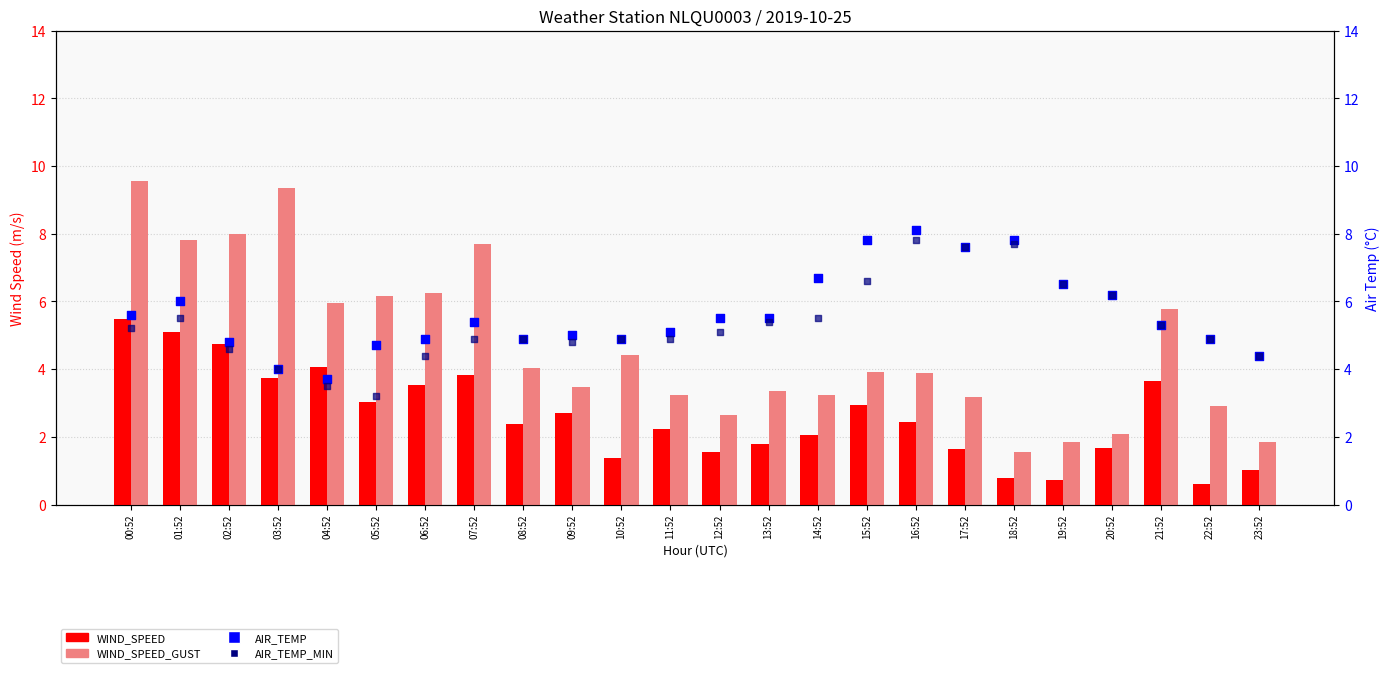

Which series has the largest total across all categories?

AIR_TEMP